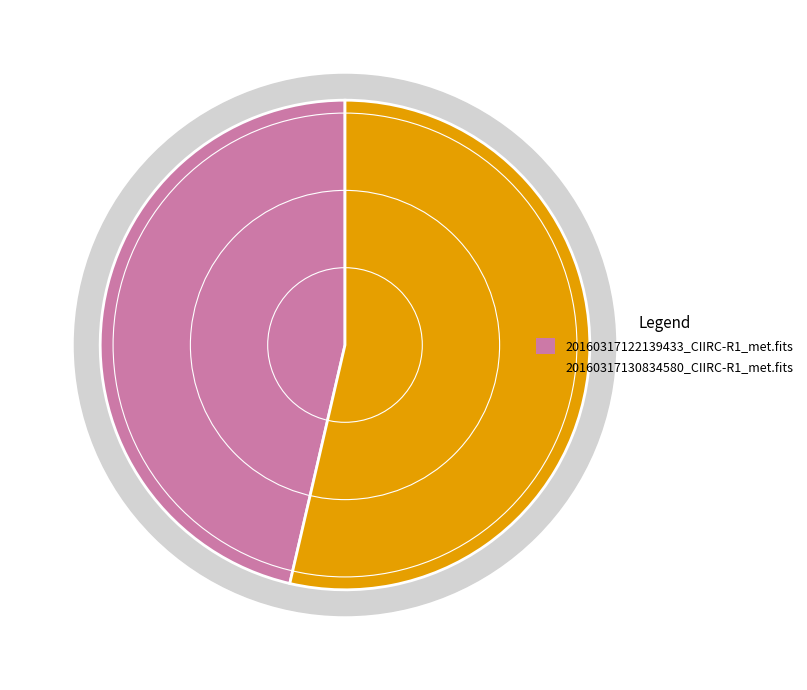

Does 20160317122139433_CIIRC-R1_met.fits represent more than half of the total?

No